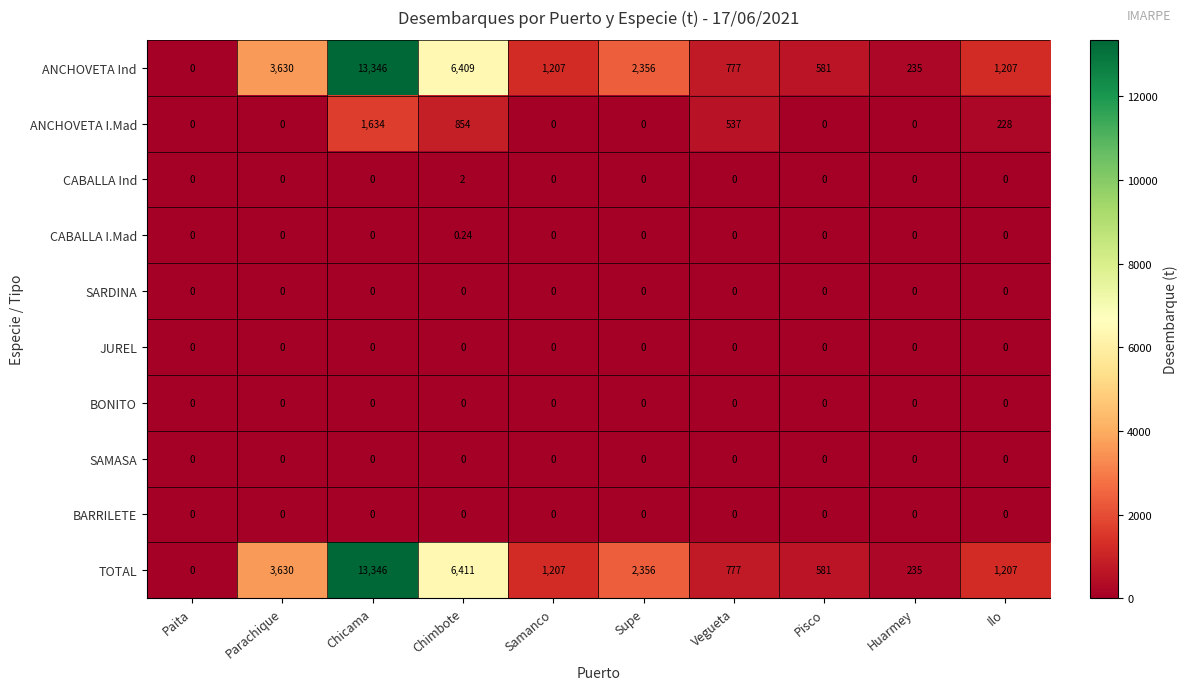

At how many categories does at least one series exceed 13008?

1